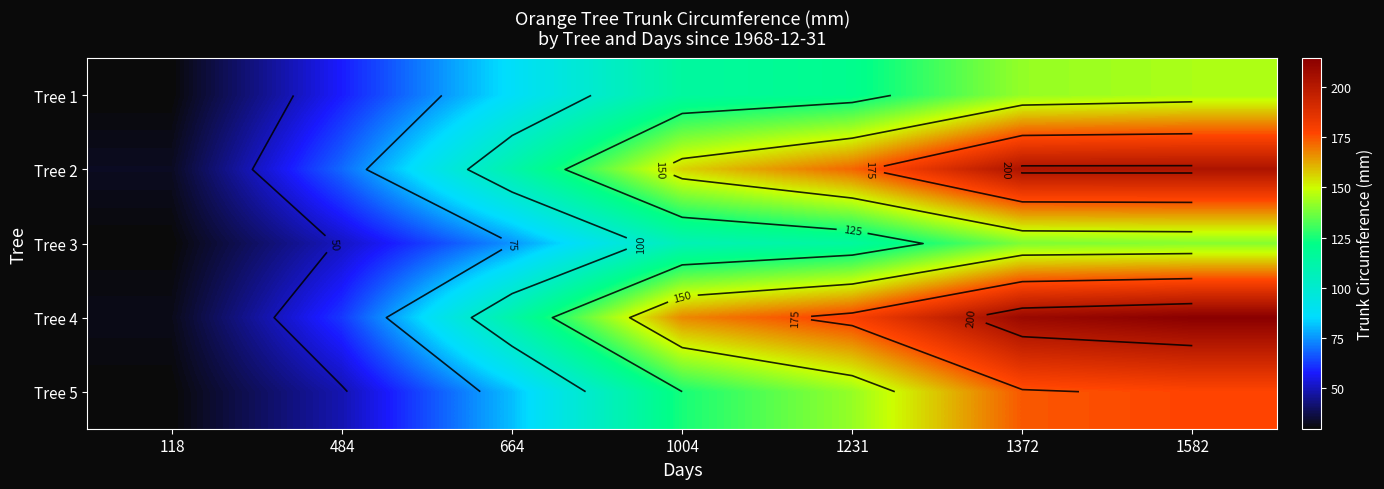

How many categories are shown in the chart?

7